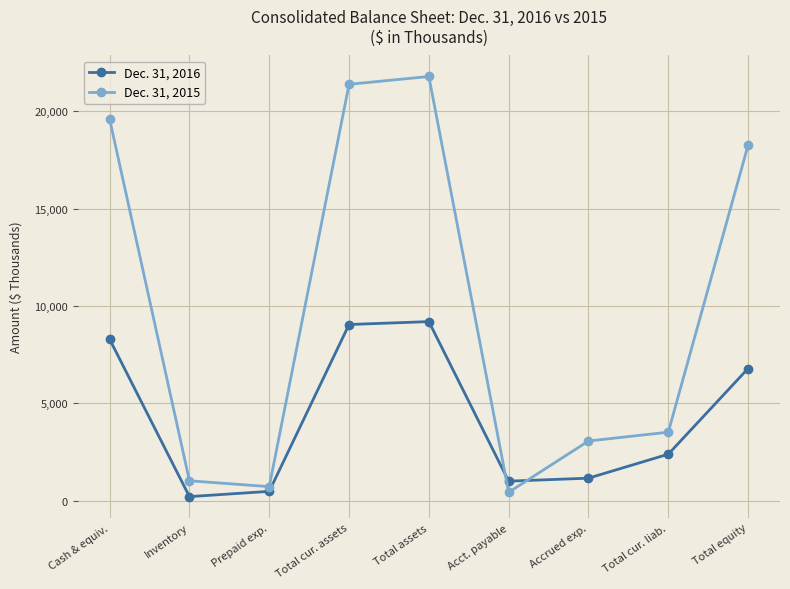

Is the value of Dec. 31, 2015 at Inventory greater than the value of Dec. 31, 2016 at Prepaid exp.?

Yes